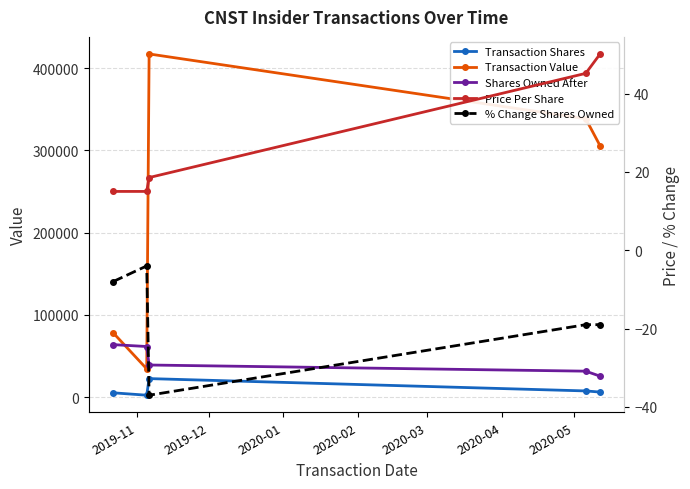

Reading left to right, list all the values displayed in this chart.

Transaction Shares: 5212.0	2288.0	22500.0	7500.0	6100.0
Transaction Value: 78242.0	34351.0	417411.0	338600.0	305622.0
Shares Owned After: 63822.0	61534.0	39034.0	31534.0	25434.0
Price Per Share: 15.0	15.0	18.6	45.1	50.1
% Change Shares Owned: -8.0	-4.0	-37.0	-19.0	-19.0